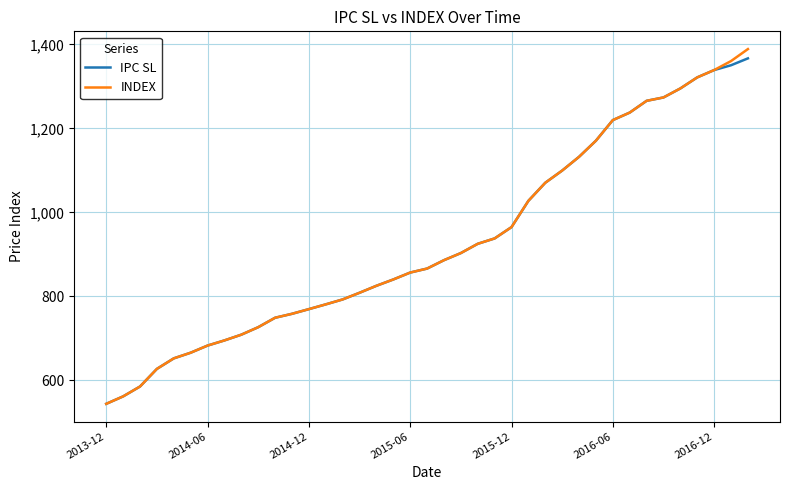

What is the maximum value for IPC SL?

1366.9